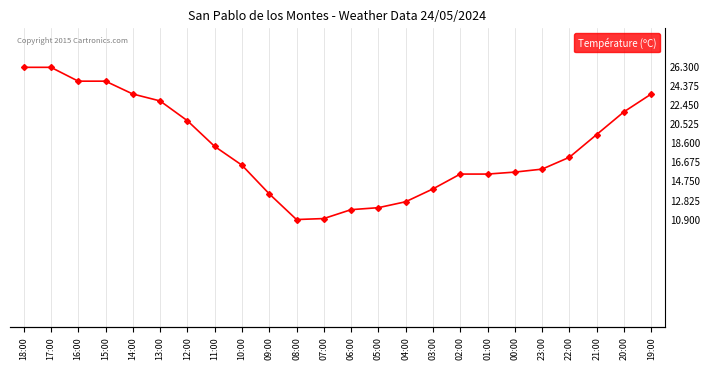

What is the label of the 17th point from the right?

11:00